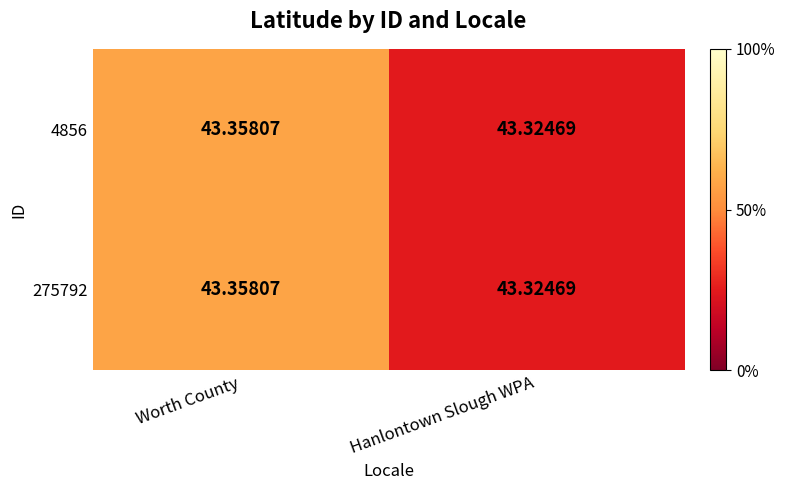

Is the value of 275792 at Hanlontown Slough WPA greater than the value of 4856 at Worth County?

No